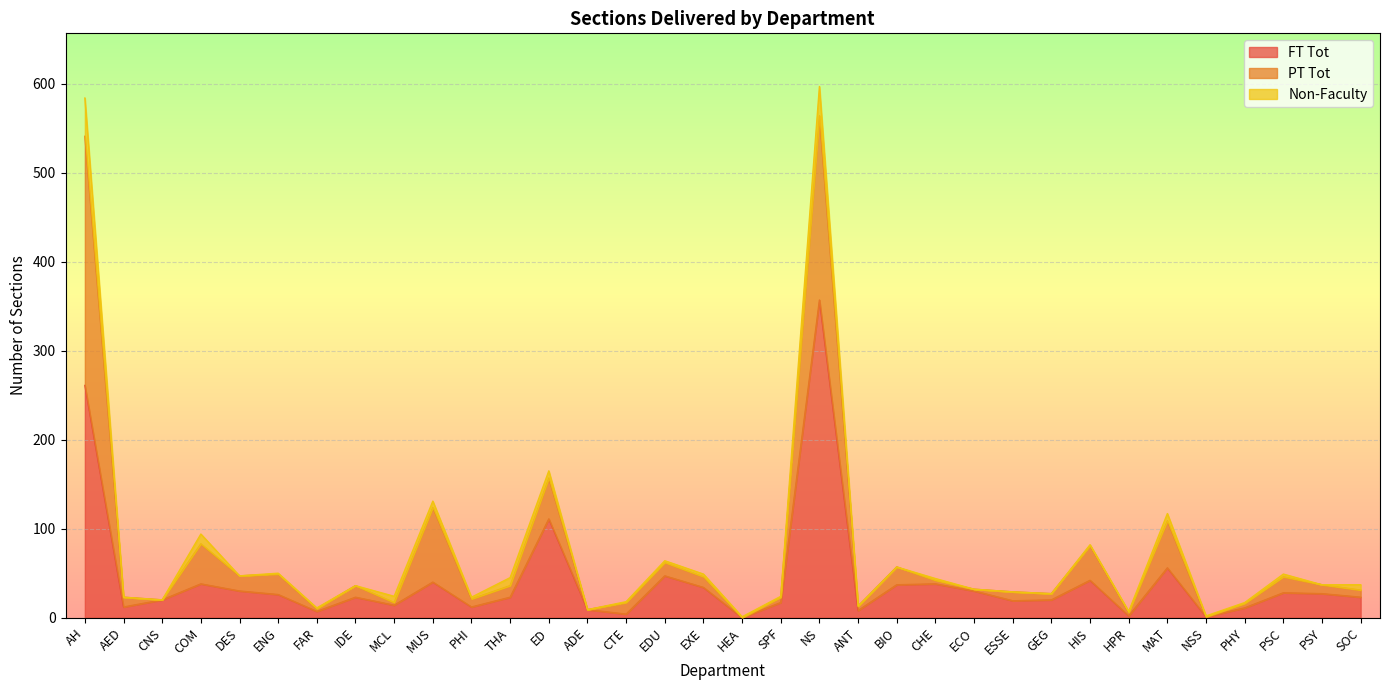

List the series in order of their peak value, lowest first.

Non-Faculty, PT Tot, FT Tot